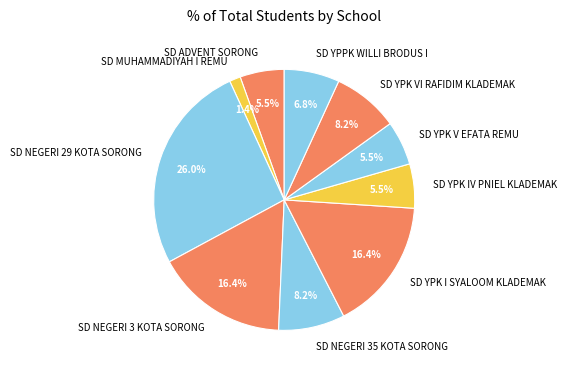

To the nearest percent, what is the average slice percentage?

10%